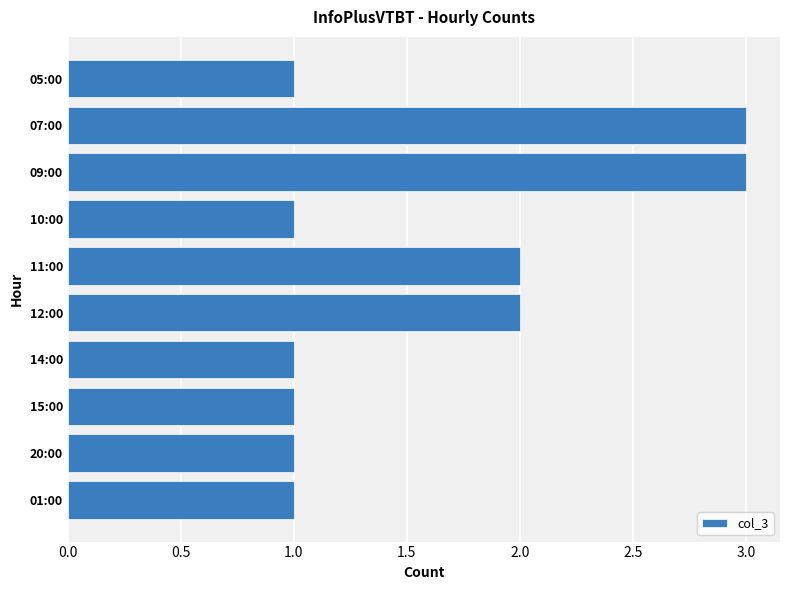

Reading top to bottom, extract all data points from this chart.

1	3	3	1	2	2	1	1	1	1